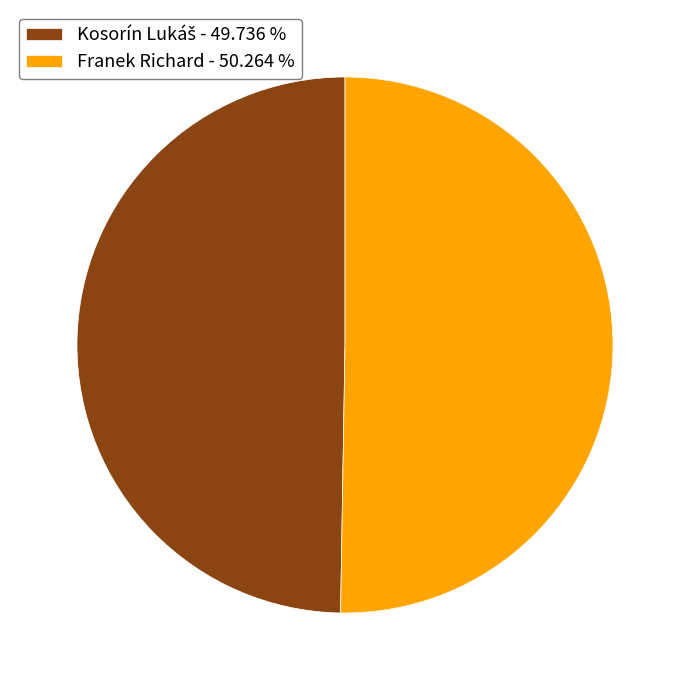

Is Franek Richard - 50.264 % the majority of the pie?

Yes